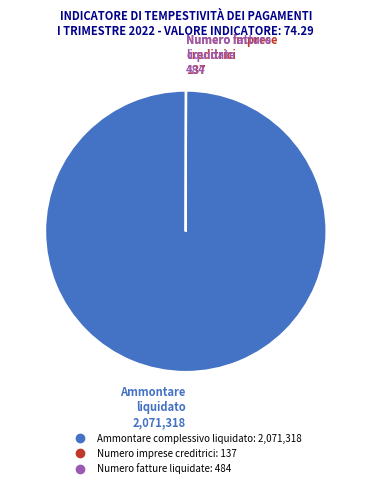

Which slice represents more than half of the pie?

Ammontare complessivo liquidato